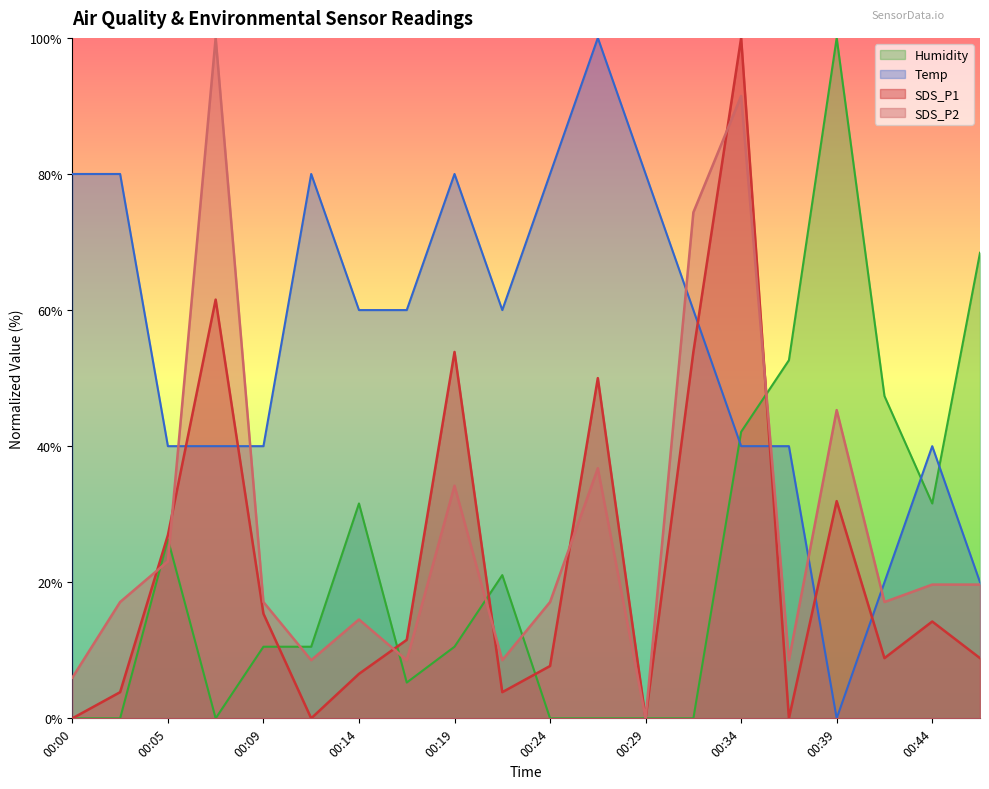

Which series has the largest total across all categories?

Temp